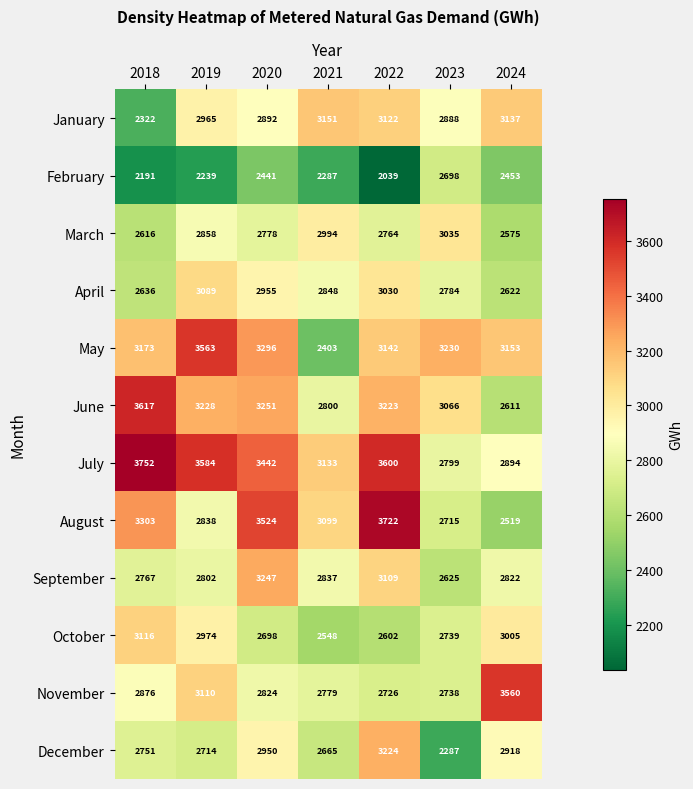

Rank the series at 2022 from lowest to highest value.

February, October, November, March, April, September, January, May, June, December, July, August